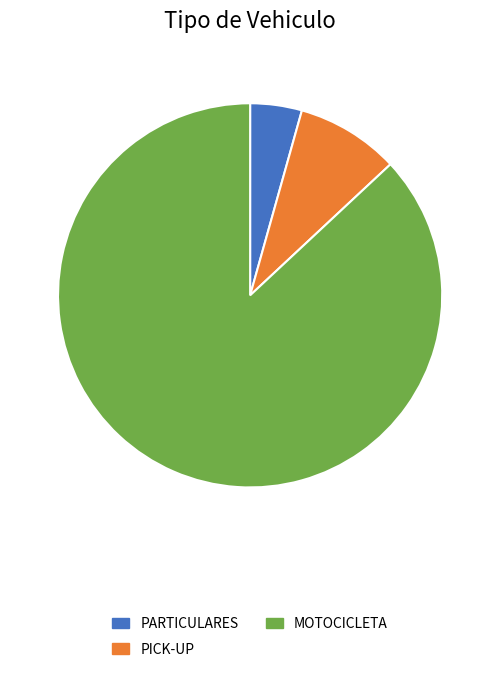

Which category accounts for the majority?

MOTOCICLETA